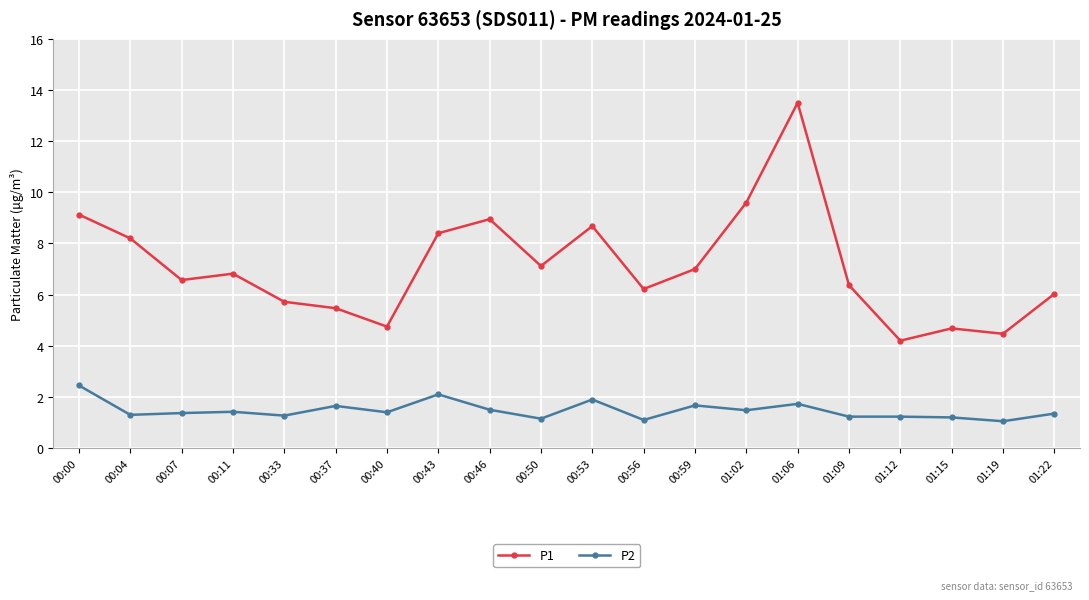

Between 00:04 and 00:50, which series saw the biggest shift?

P1